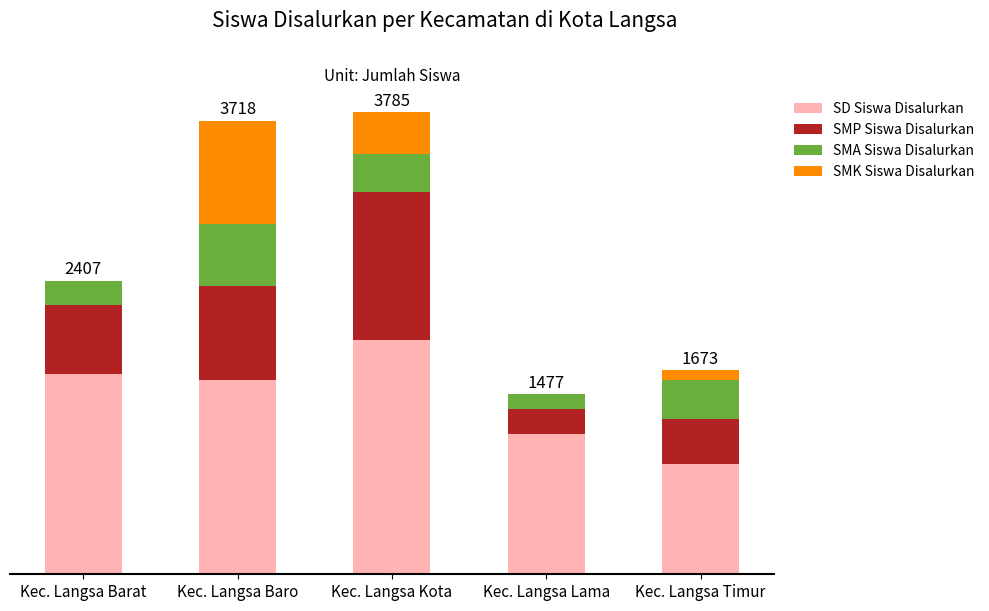

At which category is the sum across all series the highest?

Kec. Langsa Kota